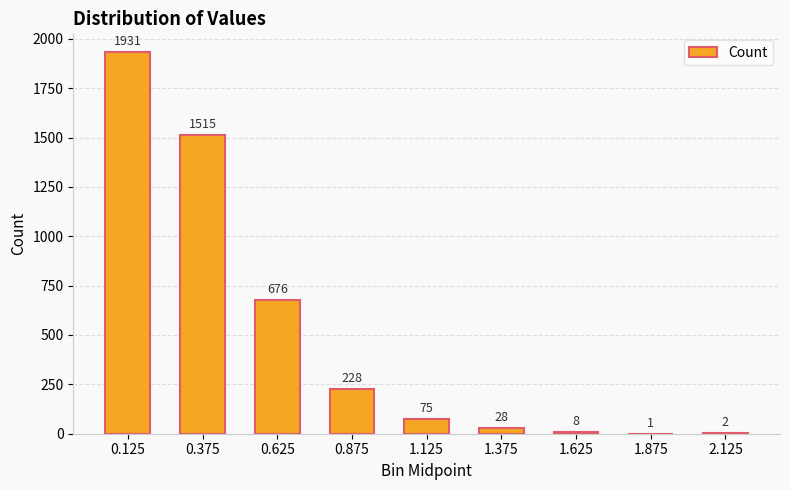

Reading right to left, list all the values displayed in this chart.

2.125=2	1.875=1	1.625=8	1.375=28	1.125=75	0.875=228	0.625=676	0.375=1515	0.125=1931